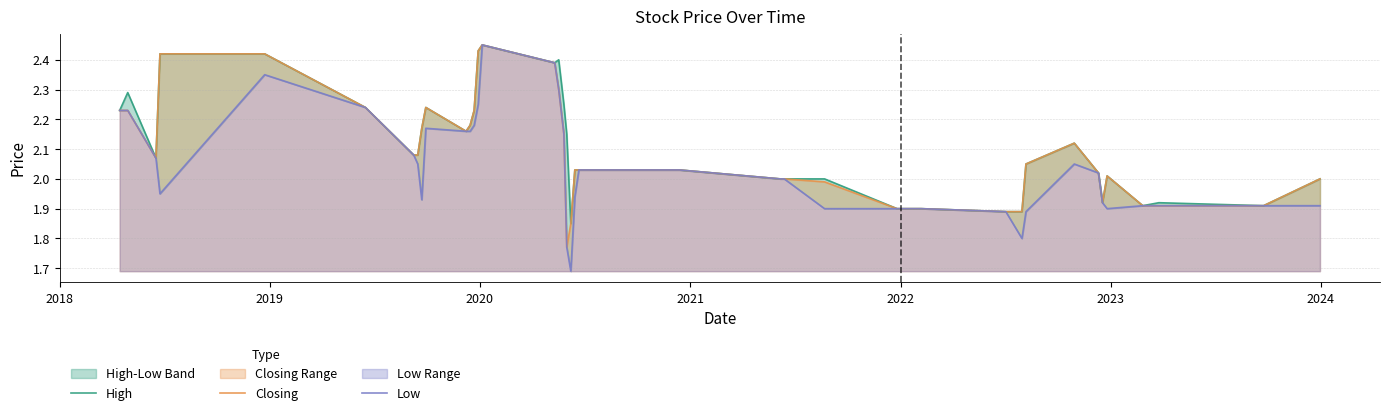

What is the average value of the High series?

2.1